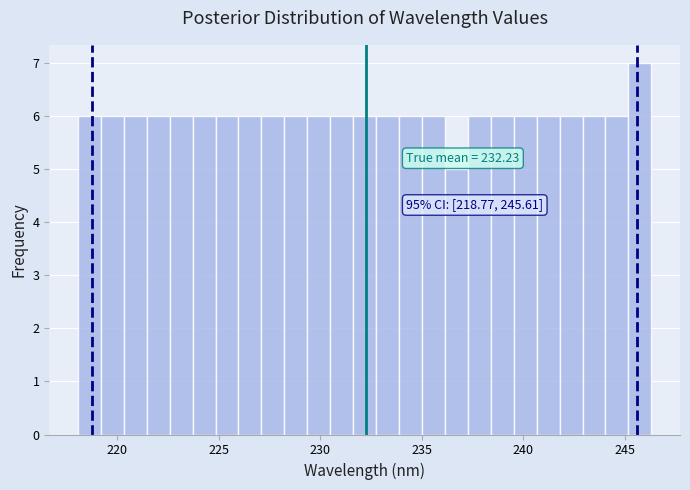

Read against the x-axis, roughly where is the centre of the tallest bar?

245.5